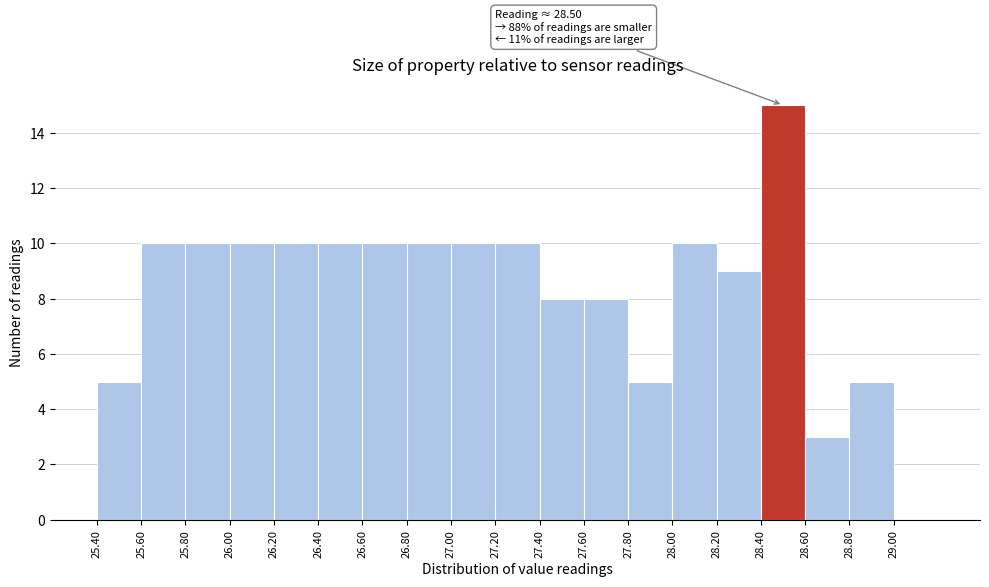

Over which range of the x-axis is the bar tallest?

28.4 to 28.6